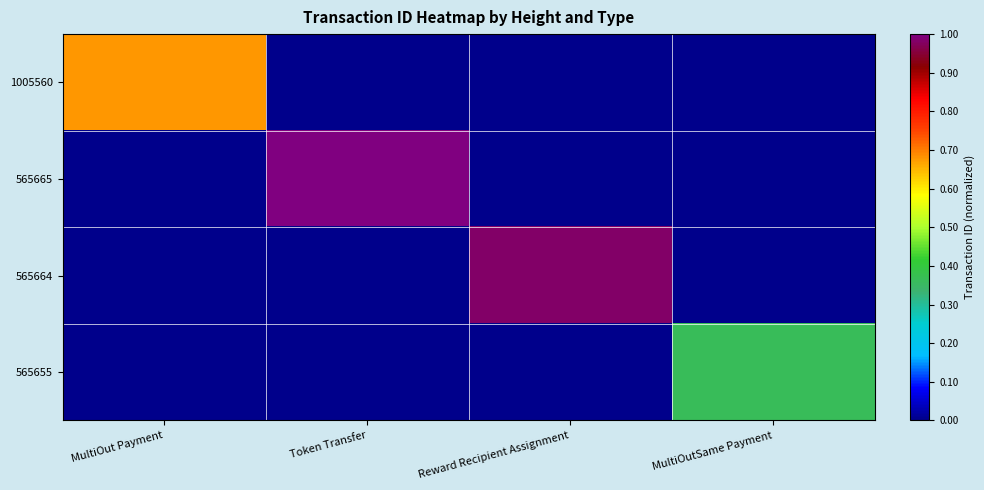

Which series has the widest spread of values?

565665